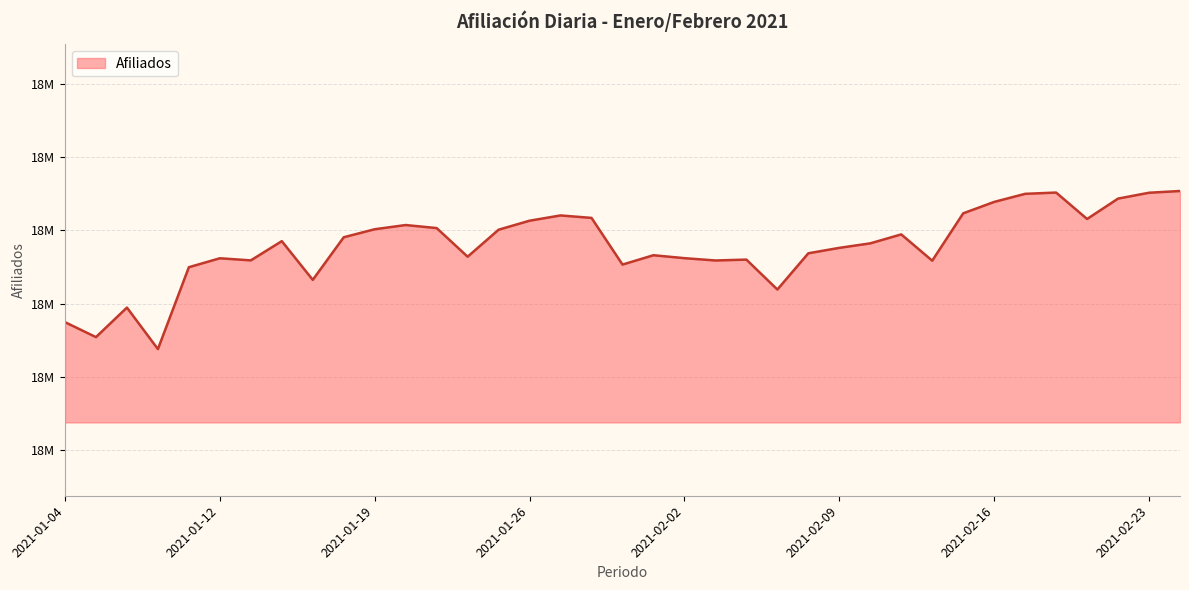

Reading left to right, transcribe all the data shown in this chart.

2021-01-04=18787369	2021-01-05=18777159	2021-01-07=18797302	2021-01-08=18768982	2021-01-11=18824831	2021-01-12=18830930	2021-01-13=18829487	2021-01-14=18842602	2021-01-15=18816207	2021-01-18=18845258	2021-01-19=18850726	2021-01-20=18853588	2021-01-21=18851517	2021-01-22=18832000	2021-01-25=18850405	2021-01-26=18856544	2021-01-27=18860137	2021-01-28=18858448	2021-01-29=18826631	2021-02-01=18832999	2021-02-02=18830997	2021-02-03=18829420	2021-02-04=18830016	2021-02-05=18809609	2021-02-08=18834323	2021-02-09=18838026	2021-02-10=18841099	2021-02-11=18847209	2021-02-12=18829286	2021-02-15=18861572	2021-02-16=18869356	2021-02-17=18874865	2021-02-18=18875741	2021-02-19=18857715	2021-02-22=18871622	2021-02-23=18875611	2021-02-24=18876802